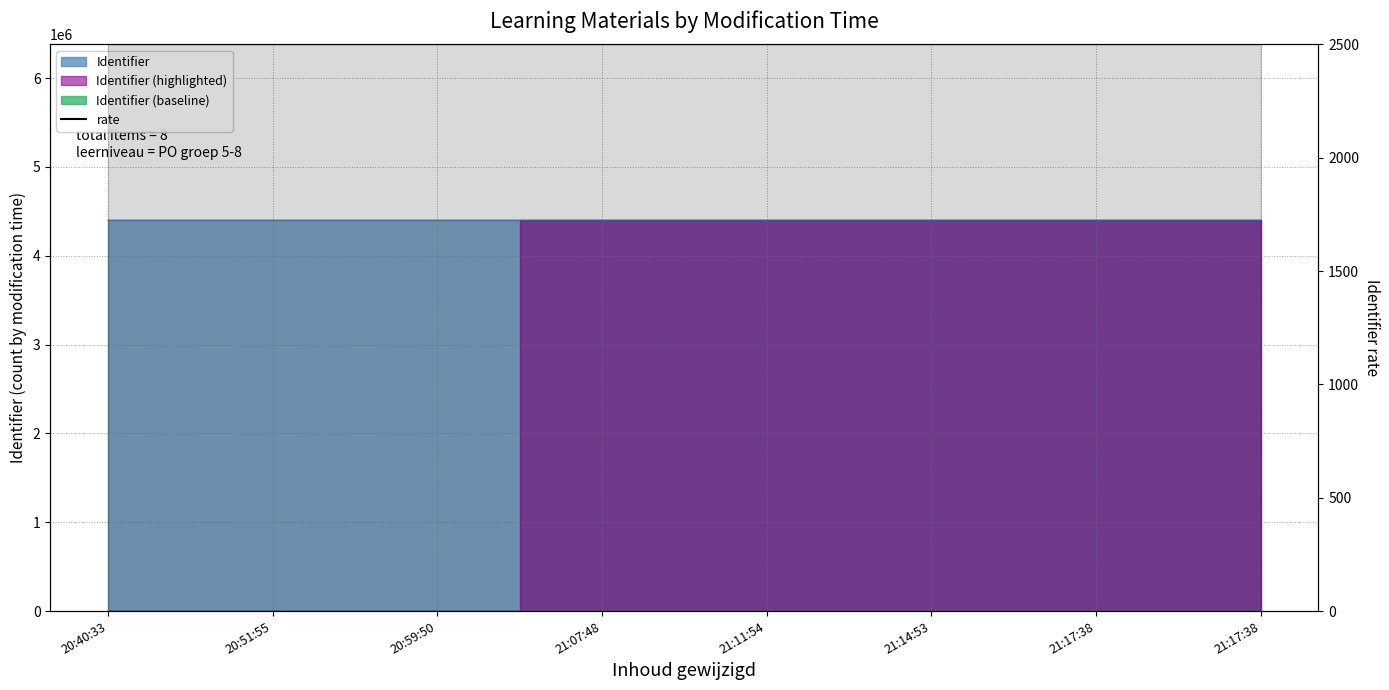

How many values are between 2499 and 2500?

8